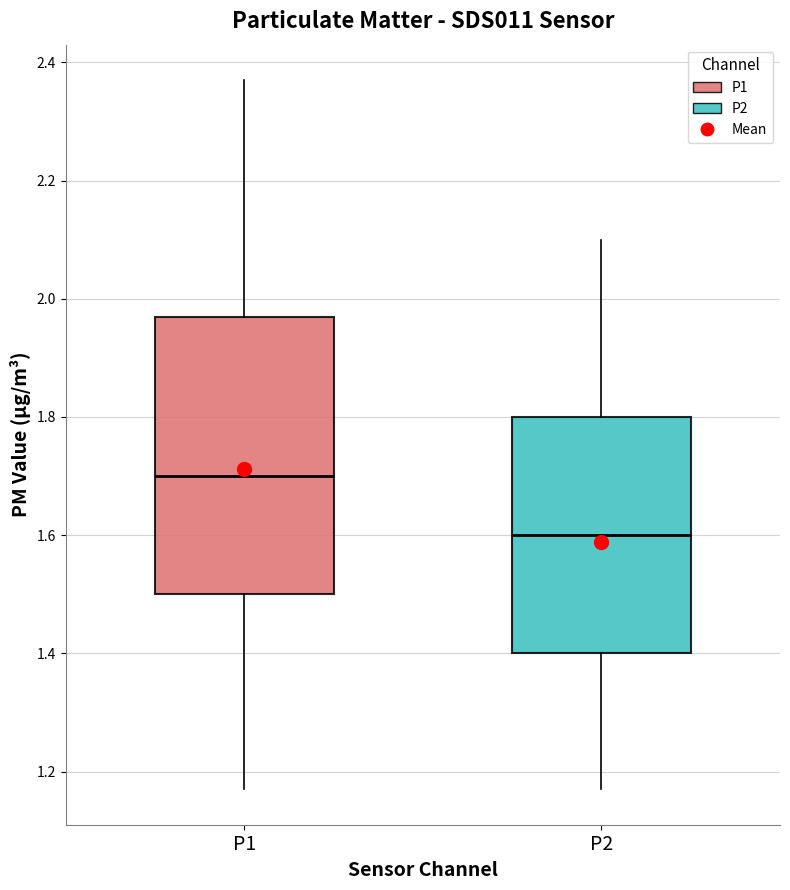

Which box is the tallest, from its lower edge to its upper edge?

P1